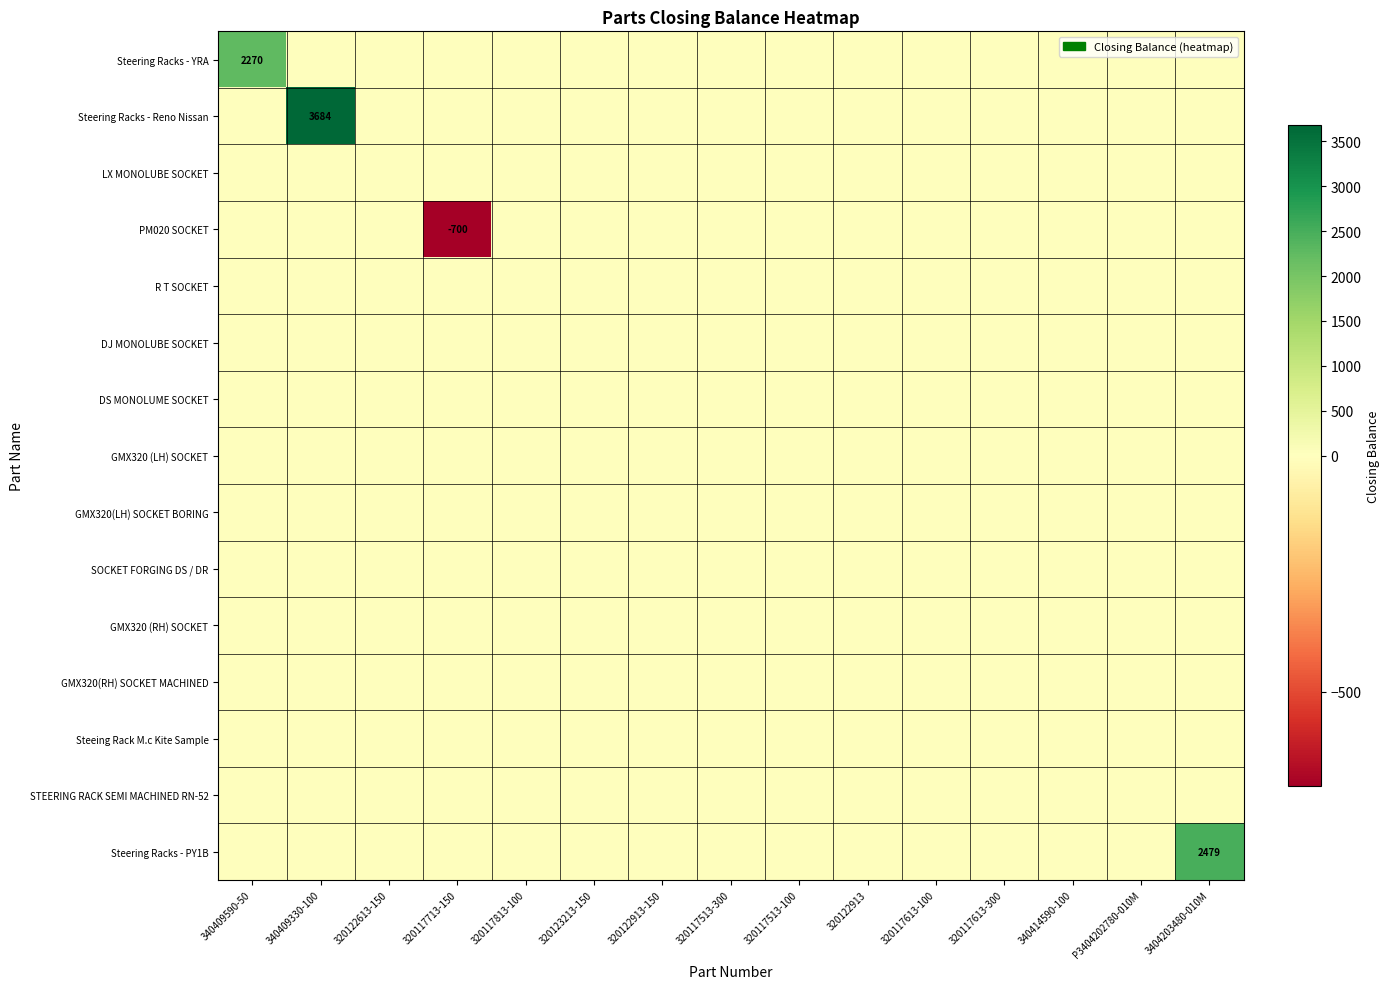

At which category is the sum across all series the highest?

340409330-100